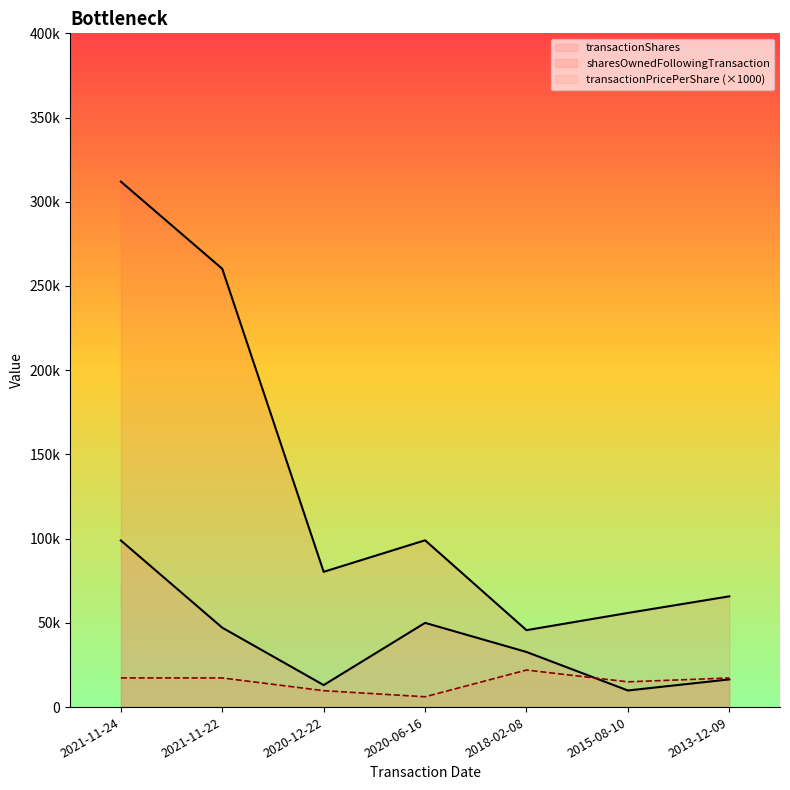

What is the sum of the transactionPricePerShare values at 2018-02-08 and 2021-11-24?

39321.0